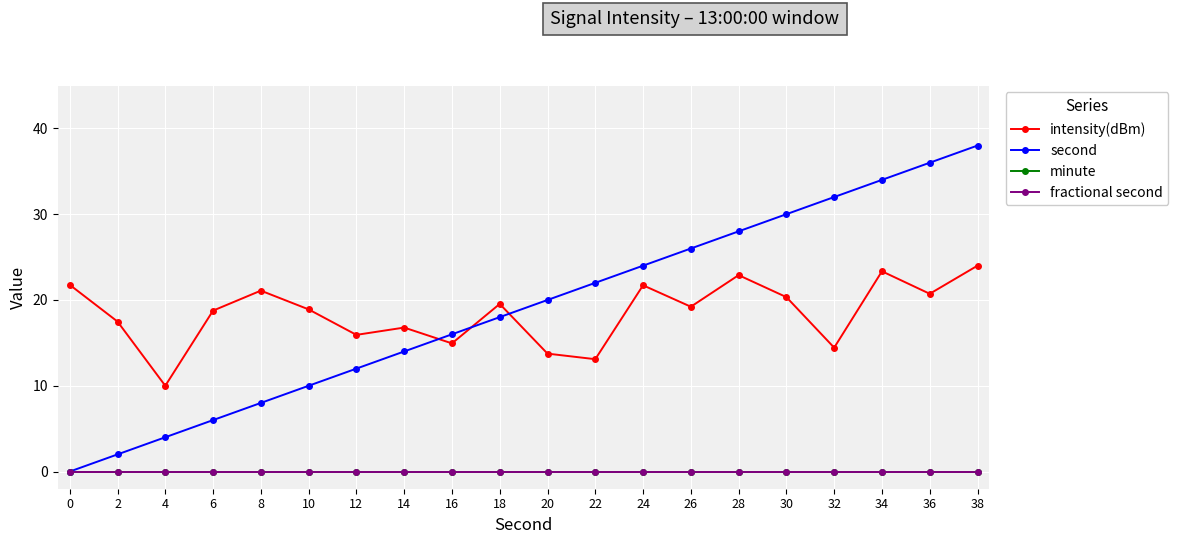

Is this an area chart (filled region under the line)?

No